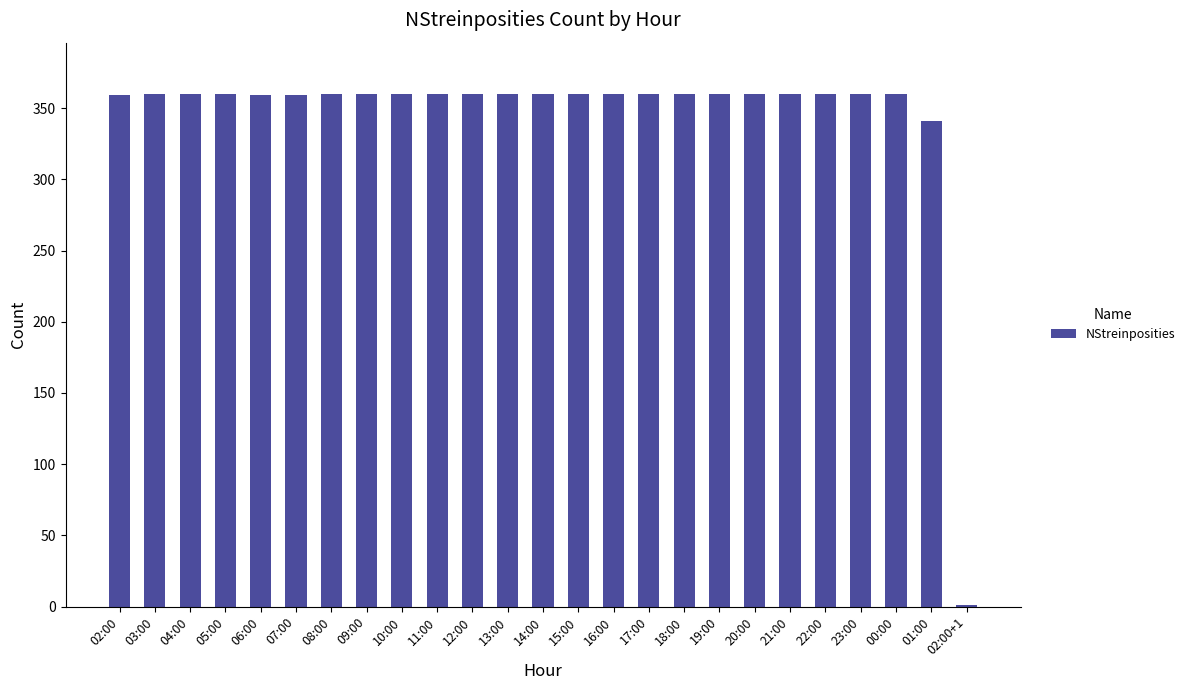

What is the maximum value shown in the chart?

360